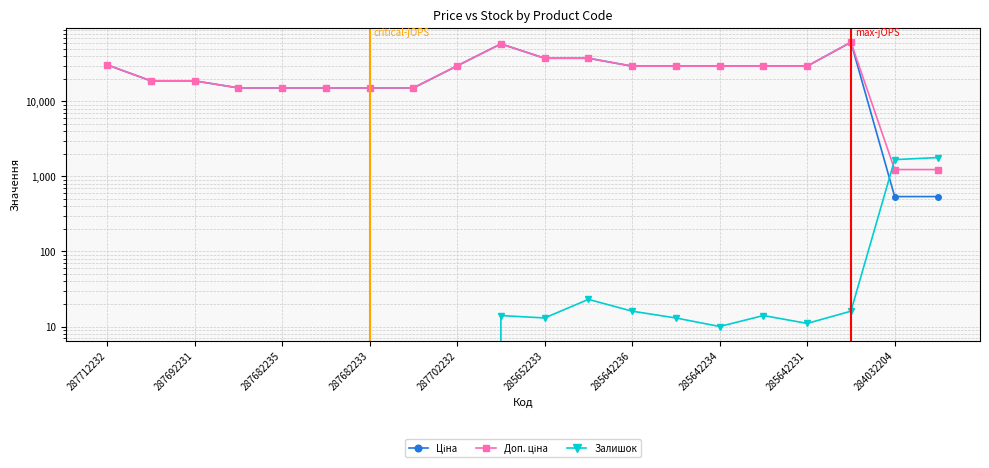

Count the number of categories in the chart.

20